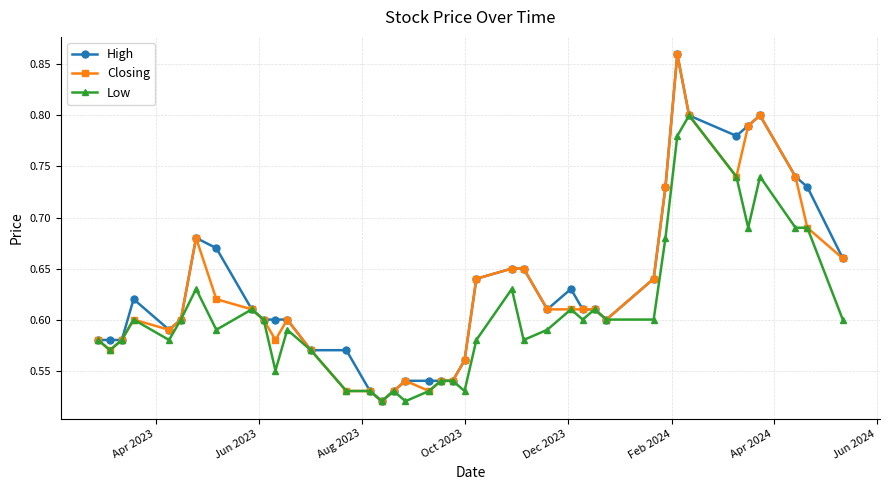

At how many categories does at least one series exceed 0?

40